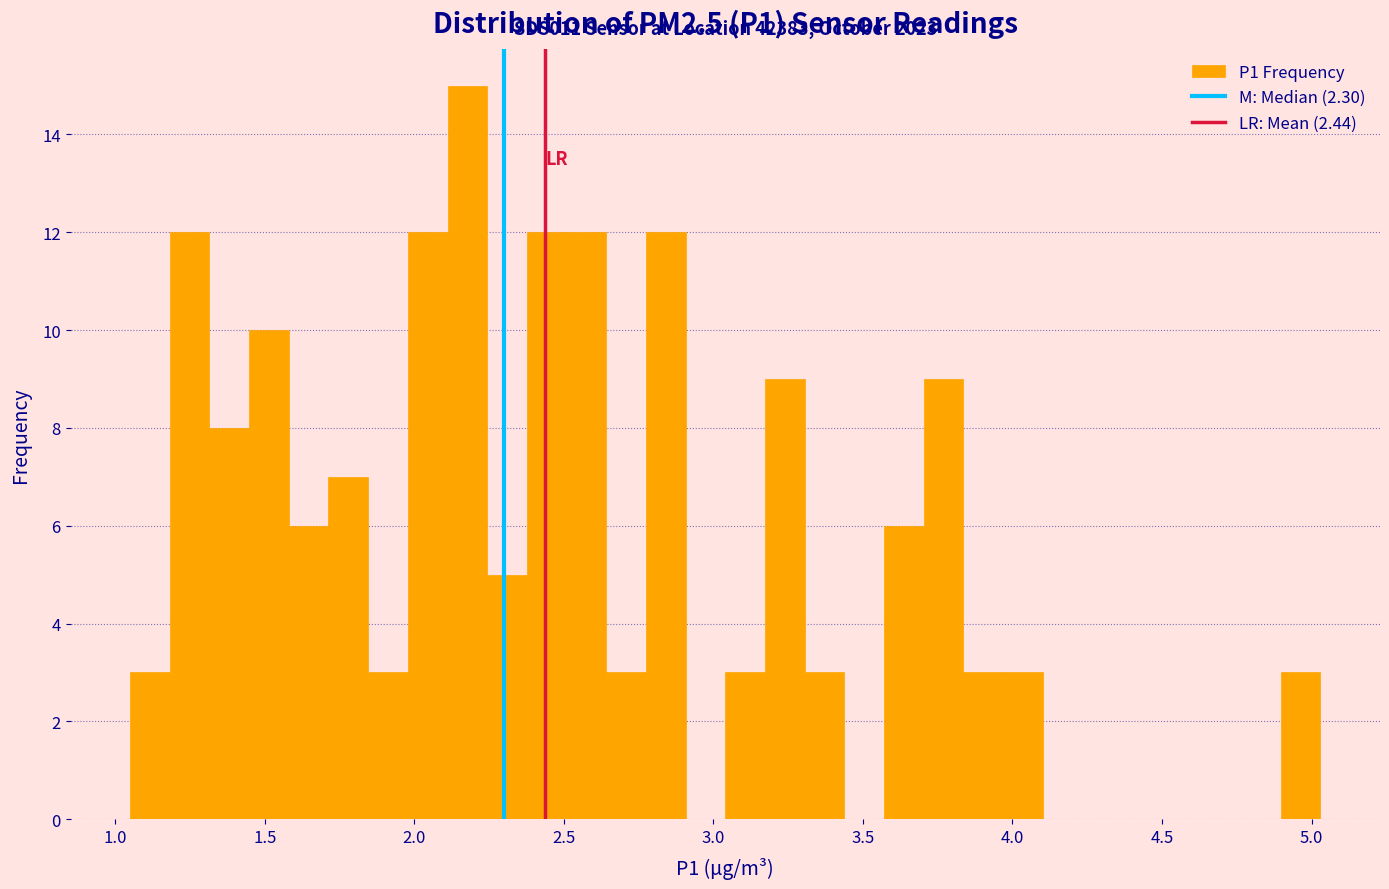

Around what value on the x-axis is the tallest bar? Give the approximate position of its centre, as read against the axis.

2.20